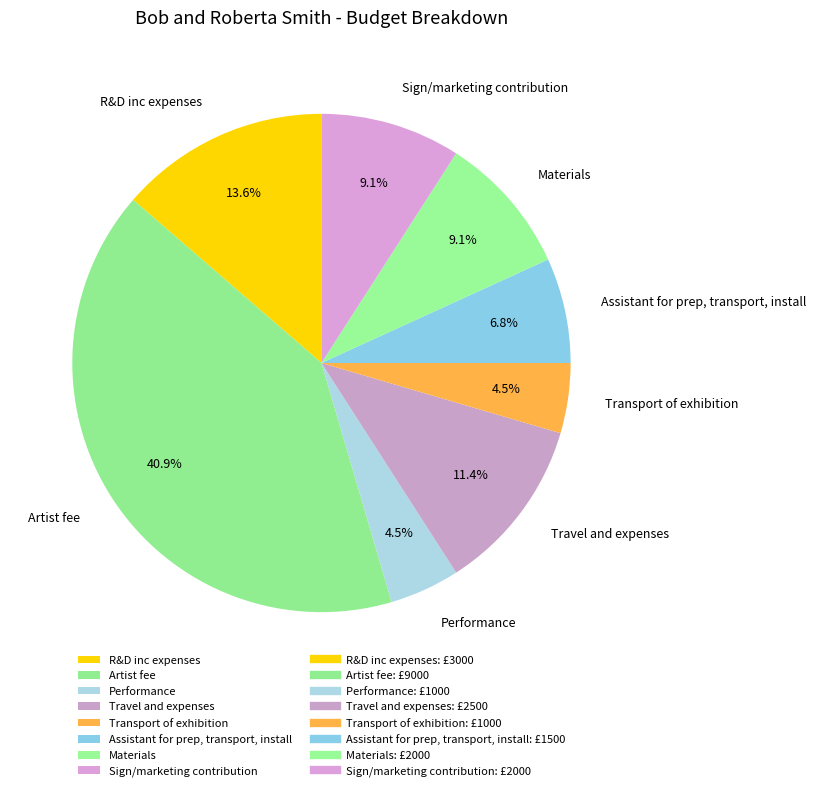

What is the ratio of the value at R&D inc expenses to the value at Assistant for prep, transport, install?

2.0